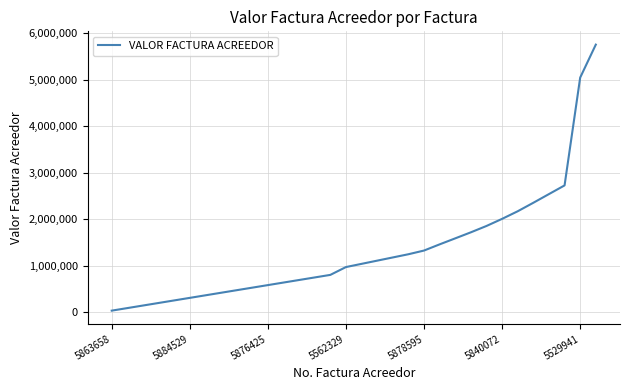

What is the maximum value shown in the chart?

5758585